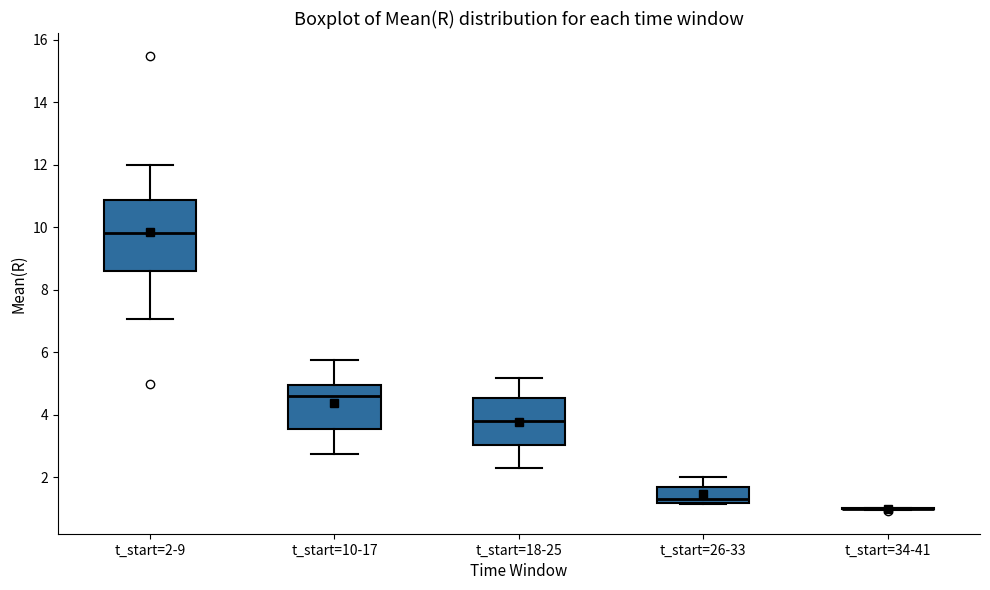

Reading left to right, read every box against the y-axis: the position of its median line, the range the box covers, and the ends of its whiskers. The values are not printed on the chart, so give them approximately, as read against the axis.

t_start=2-9: median 9.8, box 8.6 to 10.8, whiskers 7.0 to 12.0
t_start=10-17: median 4.6, box 3.6 to 5.0, whiskers 2.8 to 5.8
t_start=18-25: median 3.8, box 3.0 to 4.6, whiskers 2.2 to 5.2
t_start=26-33: median 1.4, box 1.2 to 1.6, whiskers 1.2 to 2.0
t_start=34-41: box collapsed to a line at 1.0, whiskers 1.0 to 1.0